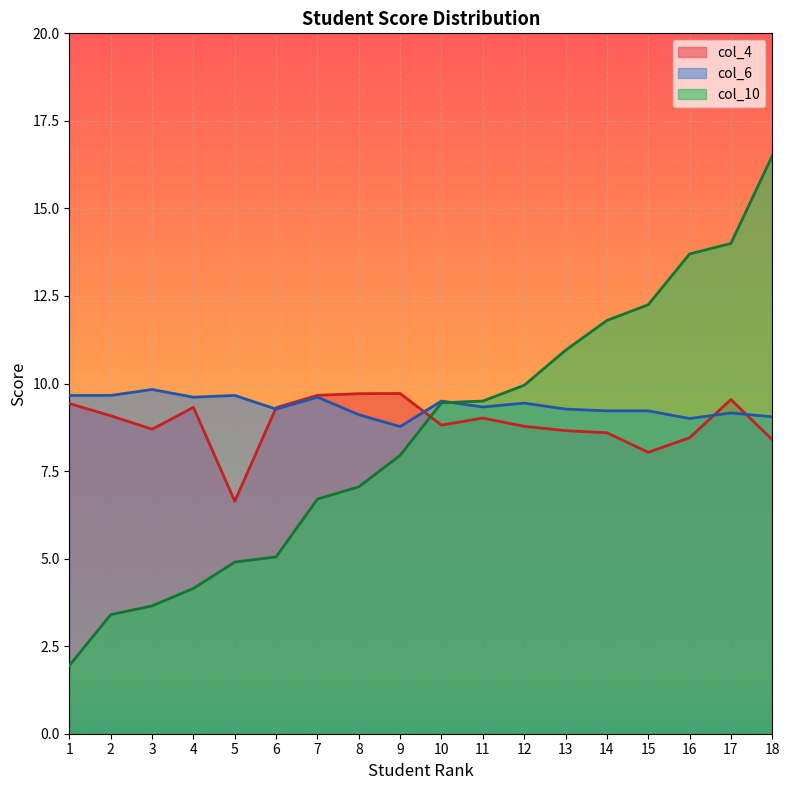

What is the average value of the col_6 series?

9.4